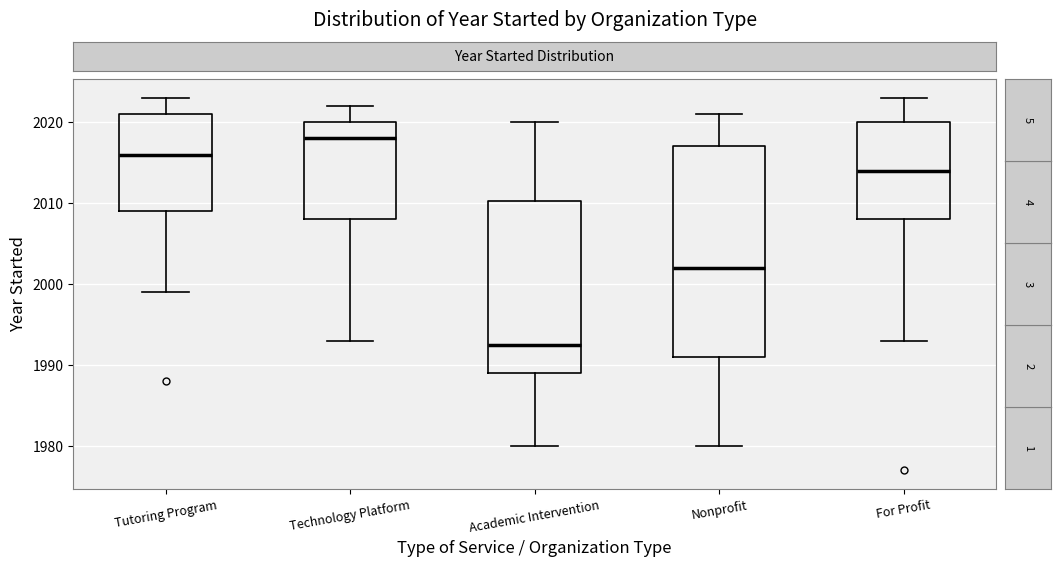

Where is the upper edge of the box for For Profit on the y-axis? The values are not printed on the chart, so give them approximately, as read against the axis.

2020